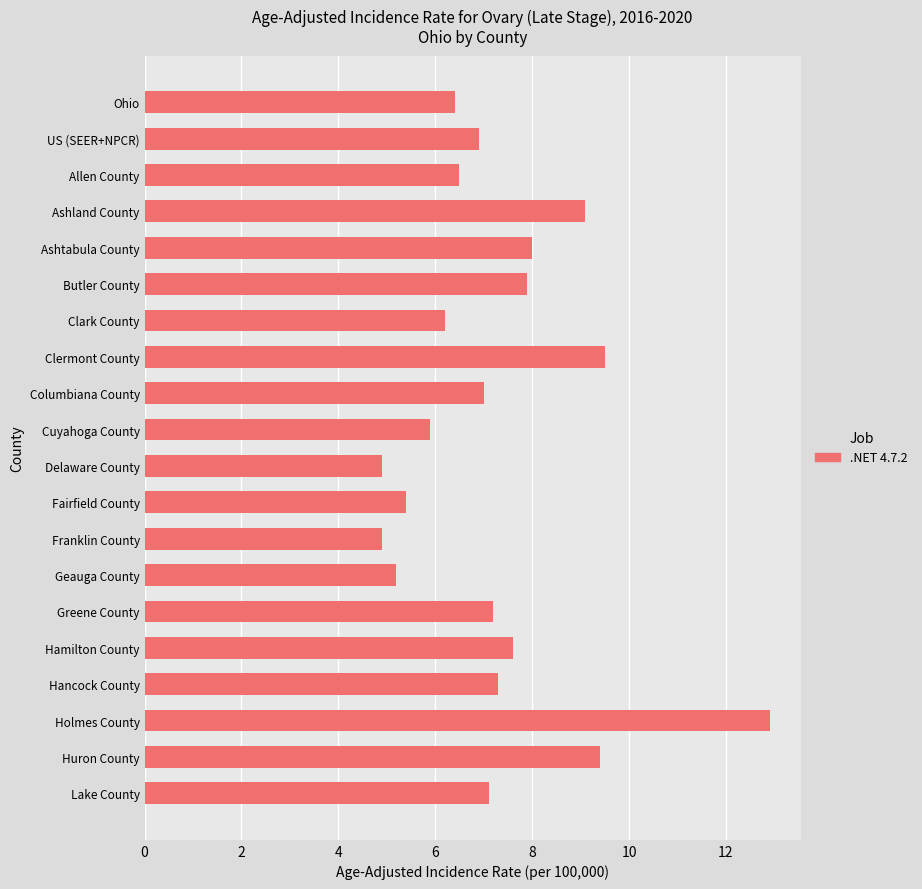

Are the bars grouped side by side (vs. stacked)?

No